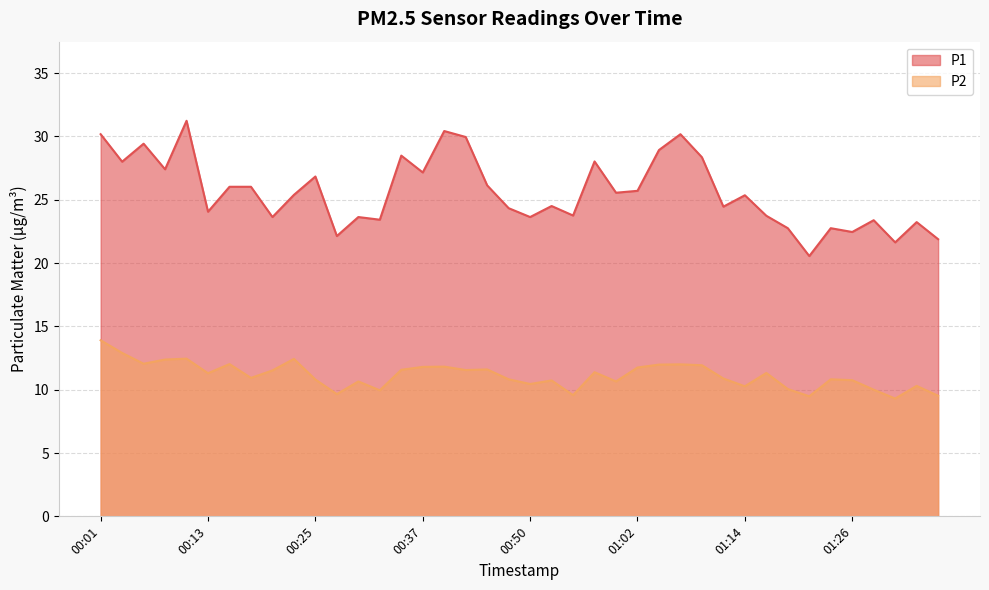

What is the label of the 37th point from the right?

00:08